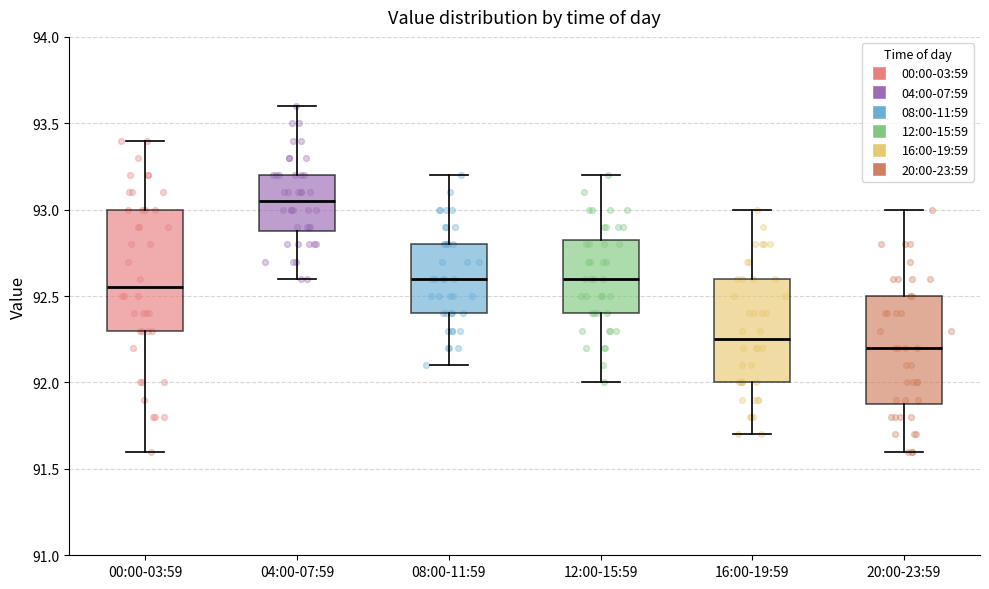

Reading left to right, transcribe this box plot: for each box, give where its median line is, the range the box spans, and where its two whiskers end, as read against the y-axis. The values are not printed on the chart, so give them approximately, as read against the axis.

00:00-03:59: median 92.55, box 92.30 to 93.00, whiskers 91.60 to 93.40
04:00-07:59: median 93.05, box 92.90 to 93.20, whiskers 92.60 to 93.60
08:00-11:59: median 92.60, box 92.40 to 92.80, whiskers 92.10 to 93.20
12:00-15:59: median 92.60, box 92.40 to 92.85, whiskers 92.00 to 93.20
16:00-19:59: median 92.25, box 92.00 to 92.60, whiskers 91.70 to 93.00
20:00-23:59: median 92.20, box 91.90 to 92.50, whiskers 91.60 to 93.00